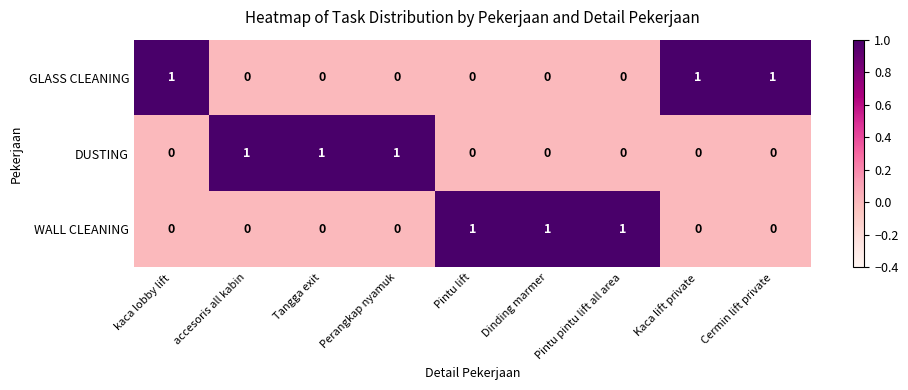

Is the value of GLASS CLEANING at kaca lobby lift greater than the value of DUSTING at Cermin lift private?

Yes